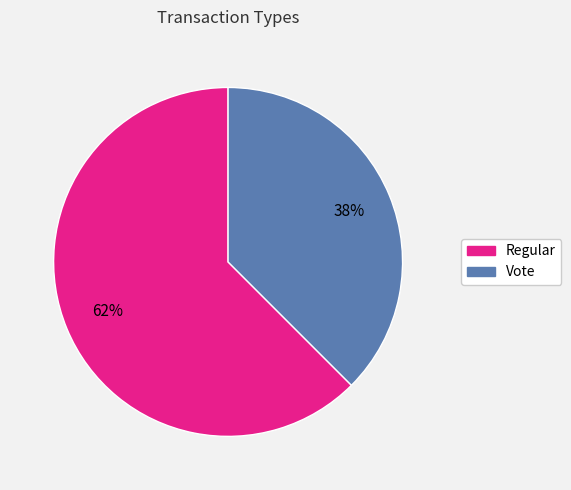

Combined, do Regular and Vote account for over 50%?

Yes